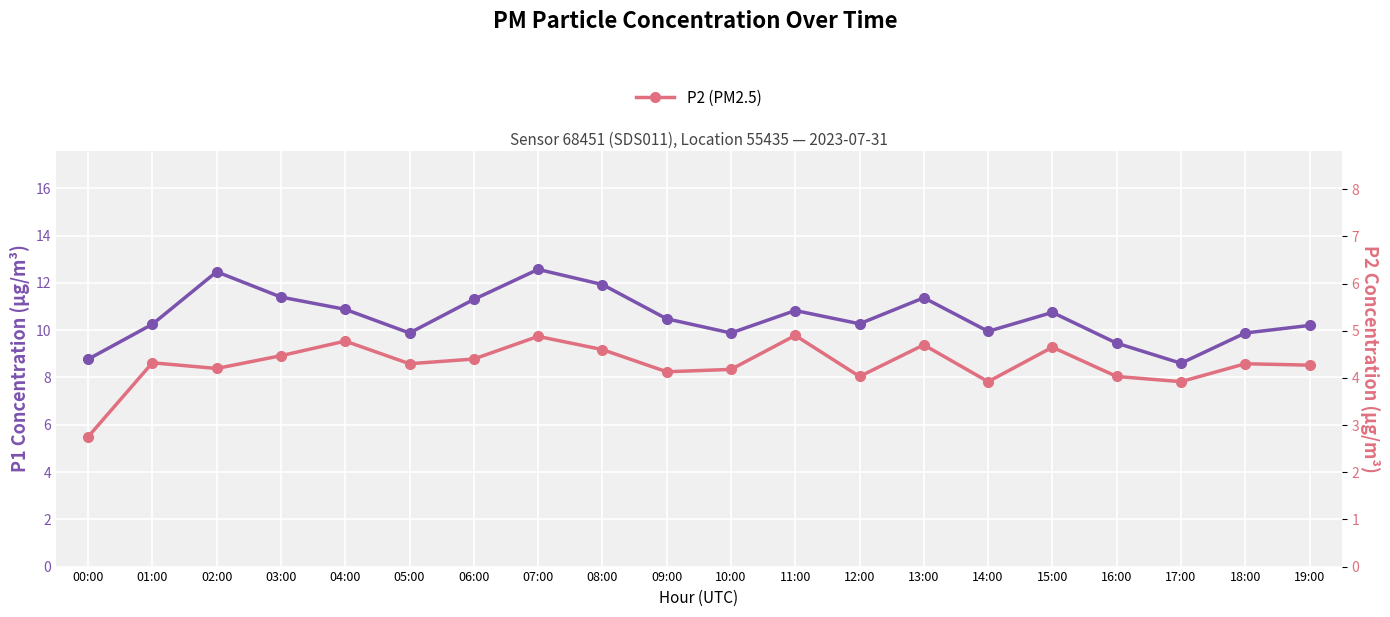

What is the minimum value for P2 (PM2.5)?

2.8